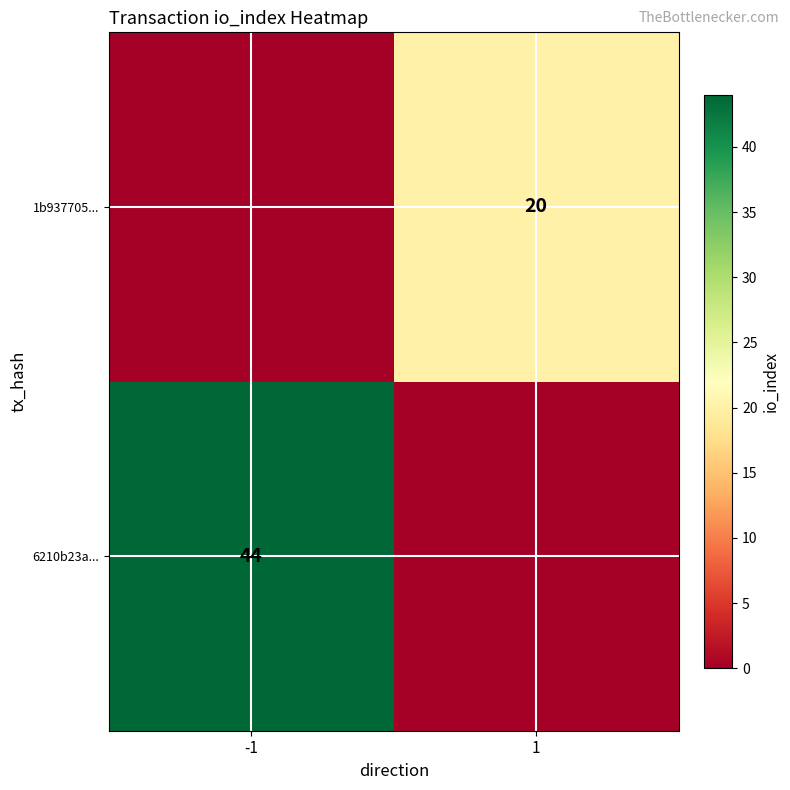

The 6210b23a... series shows 67 at -1. True or false?

False